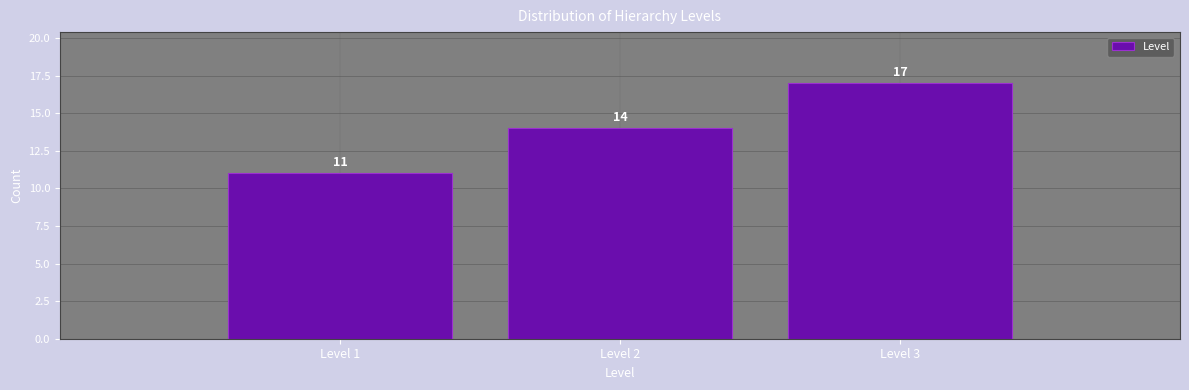

Over which range of the x-axis is the bar tallest?

2.5 to 3.5